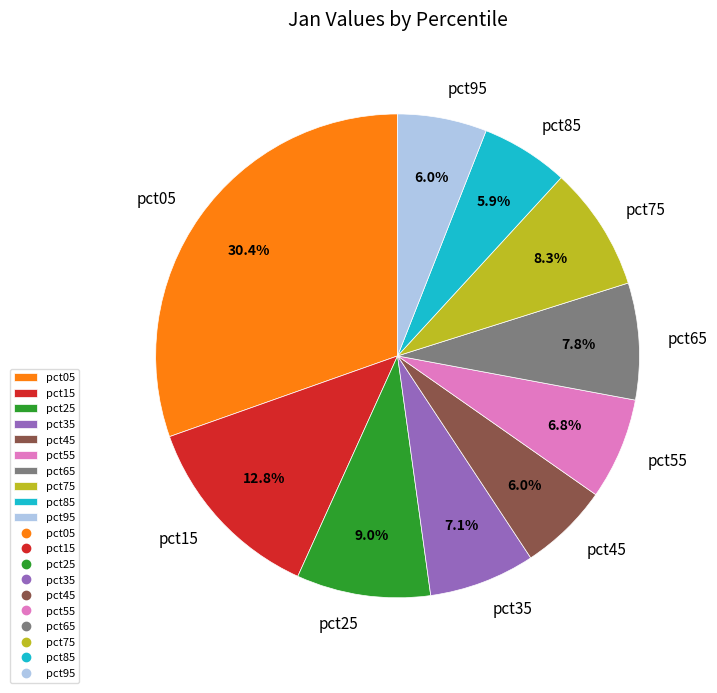

Is pct25 the majority of the pie?

No